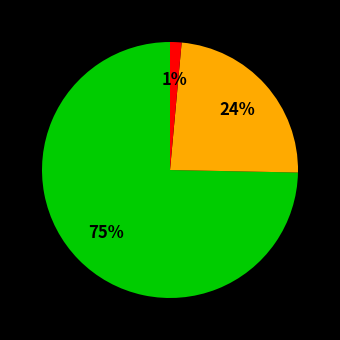

To the nearest percent, what is the average slice percentage?

33%